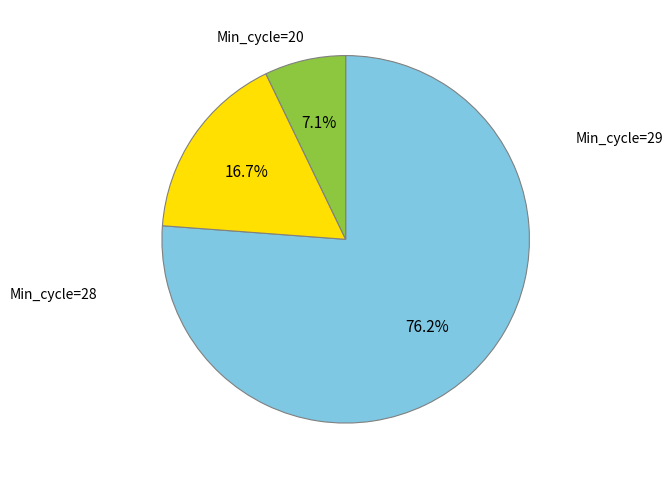

How many slices are in this pie chart?

3